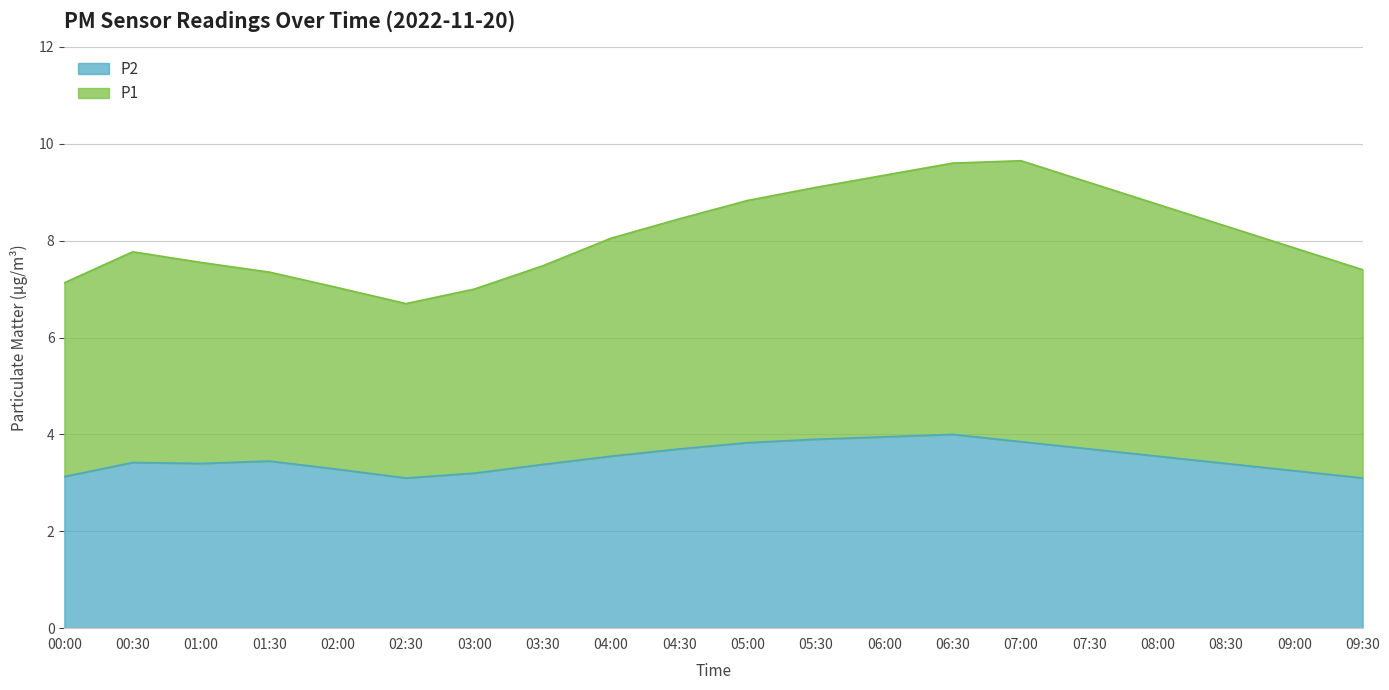

The value of P1 at 05:30 is 9.1. True or false?

True